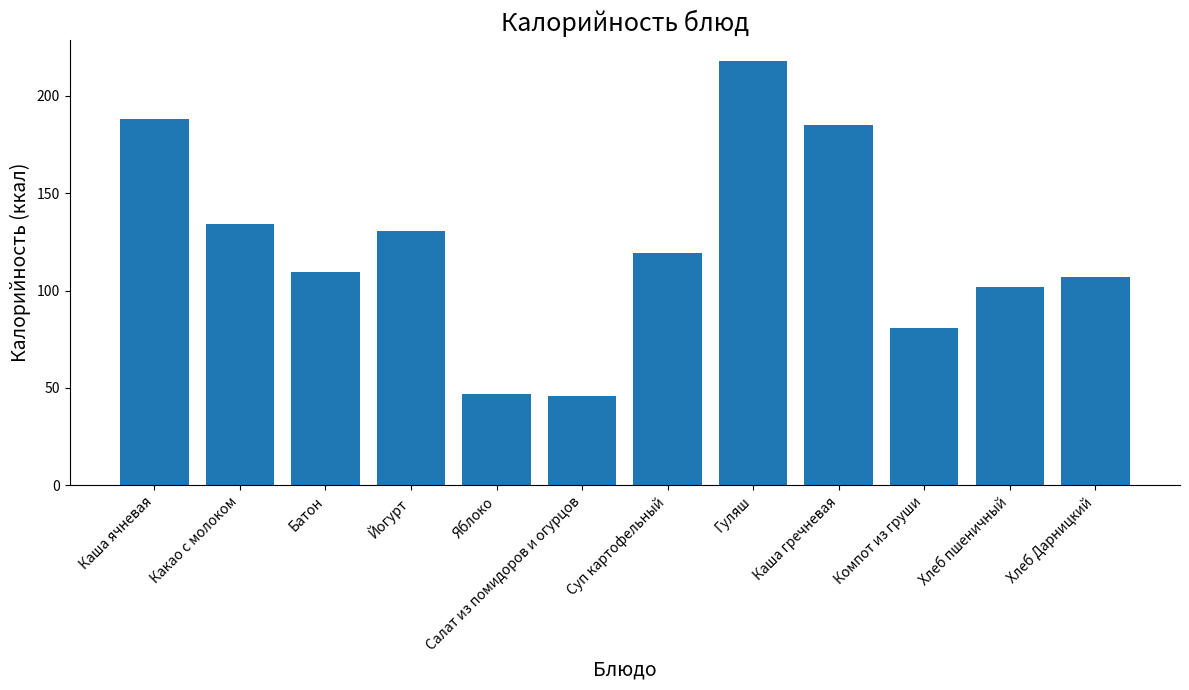

What is the approximate value at Батон?

109.6